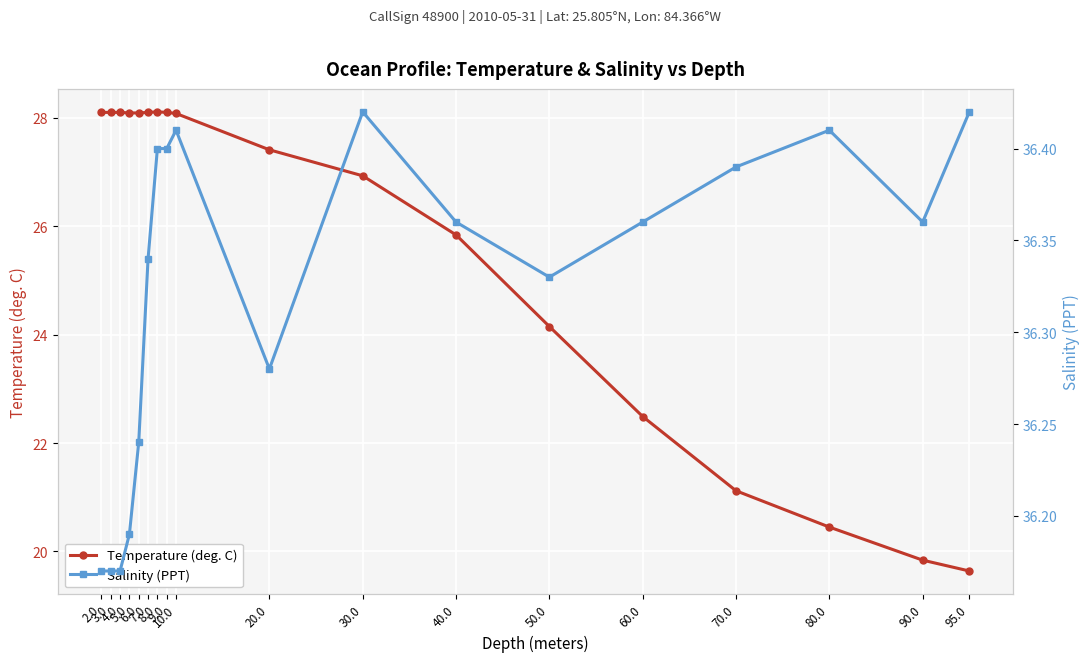

How many values in the Temperature (deg. C) series exceed 28?

9